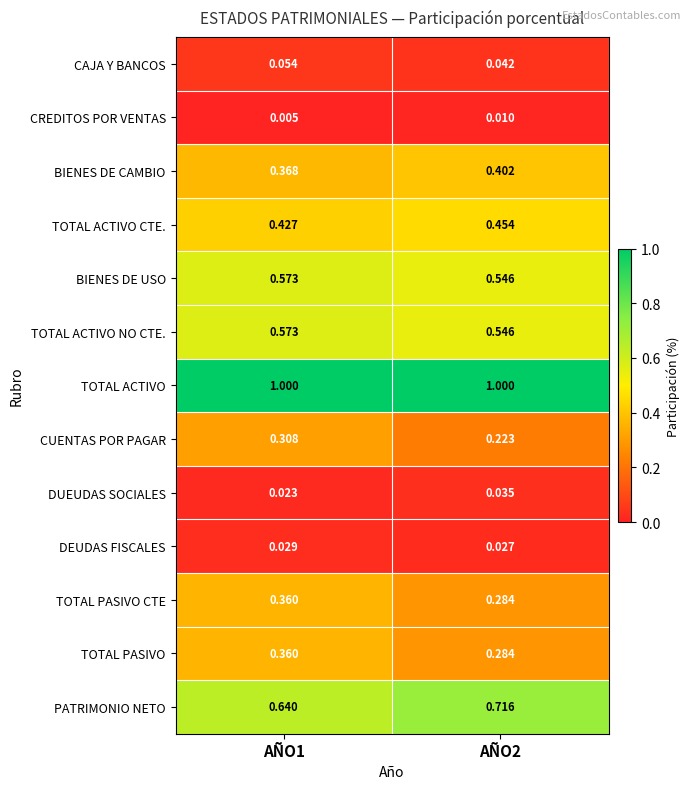

What is the spread (max minus min) of values at AÑO2?

1.0